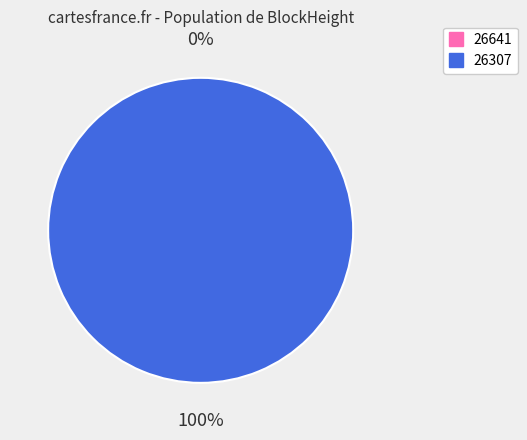

Which has a higher value, 26641 or 26307?

26307